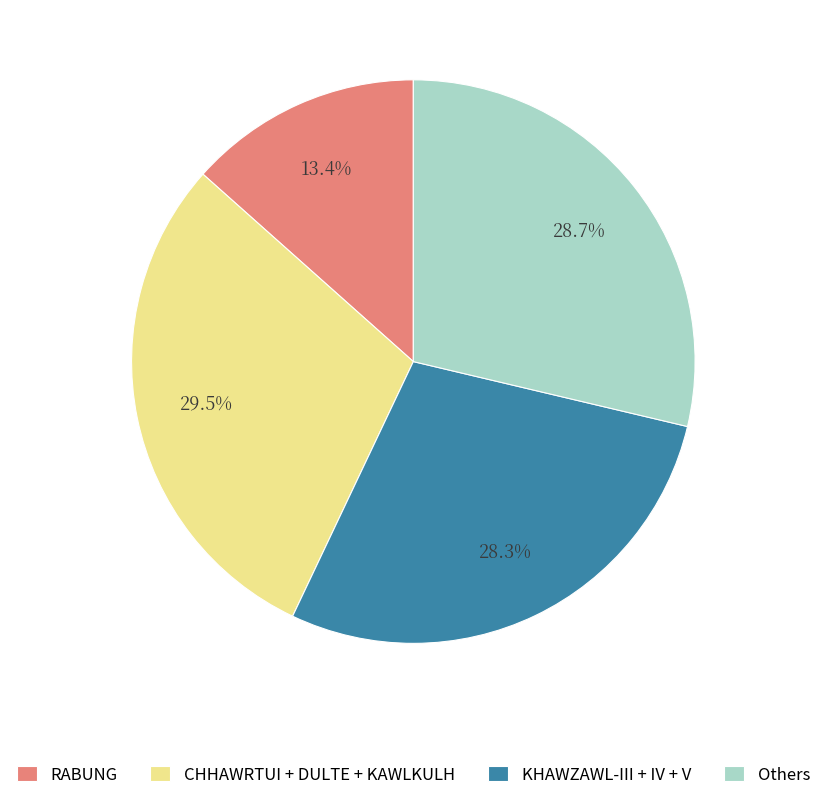

Combined, what portion of the pie is RABUNG and Others?

42.1%